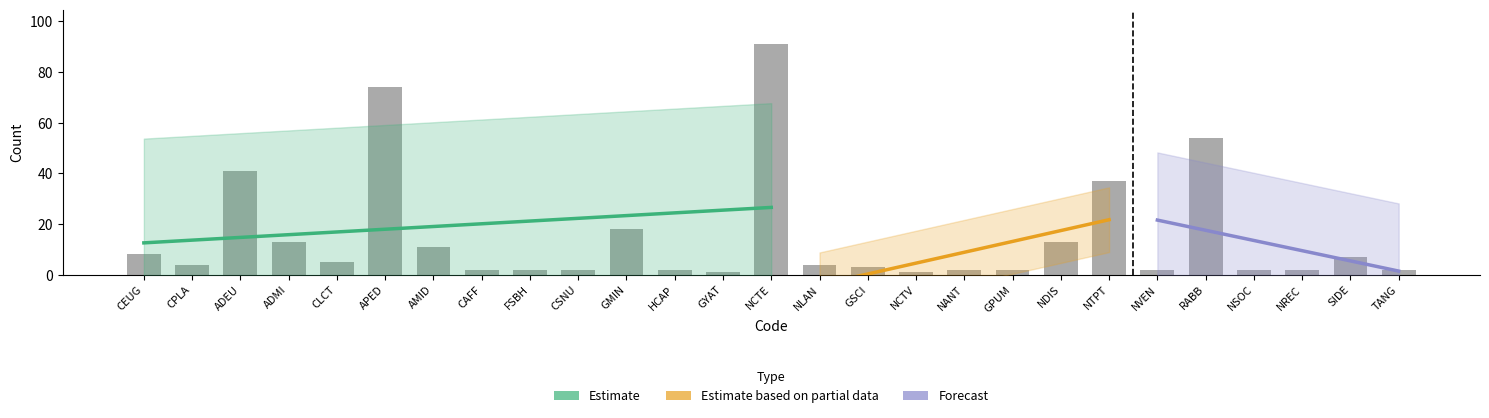

Are the bars grouped side by side (vs. stacked)?

No